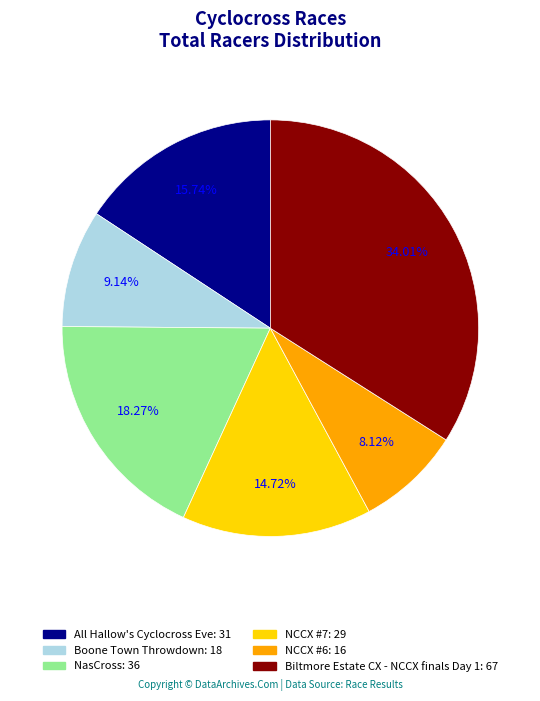

What percentage do Biltmore Estate CX - NCCX finals Day 1 and NCCX #6 together represent?

42.1%